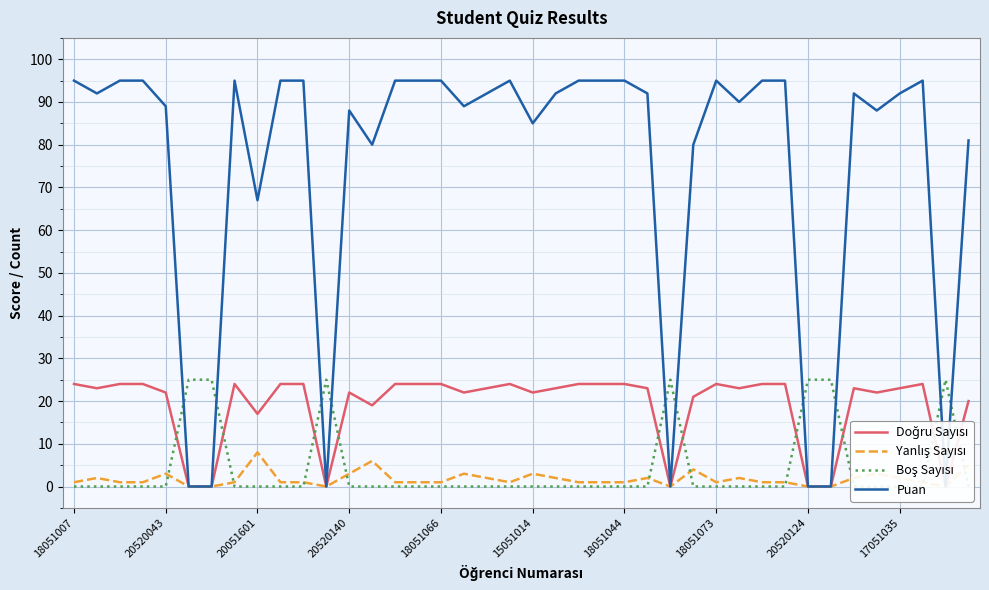

Is it true that Doğru Sayısı equals 29 at 20520140?

False